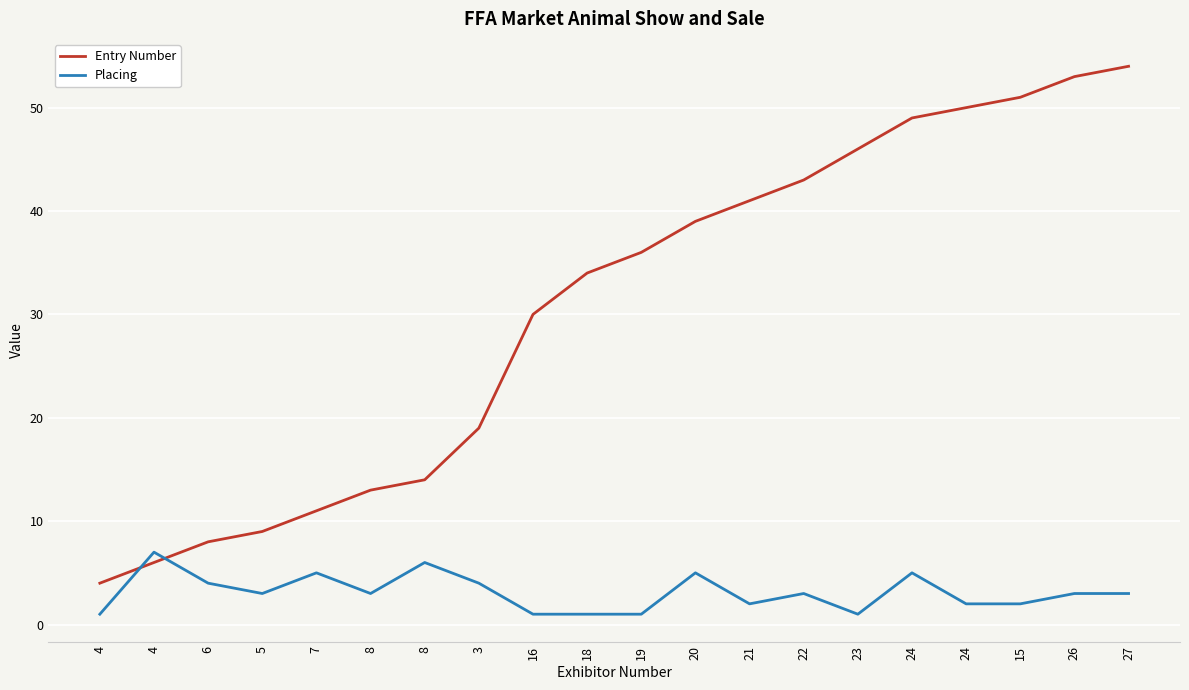

The Entry Number series shows 13 at 8. True or false?

True